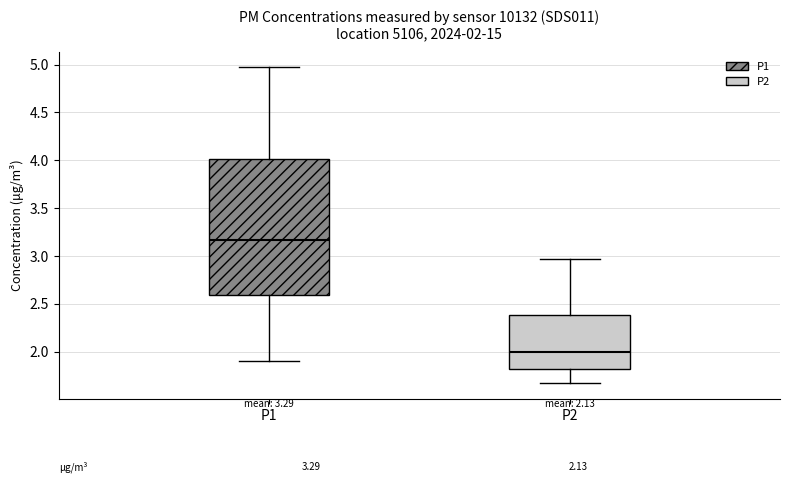

Which box's median line is the lowest?

P2